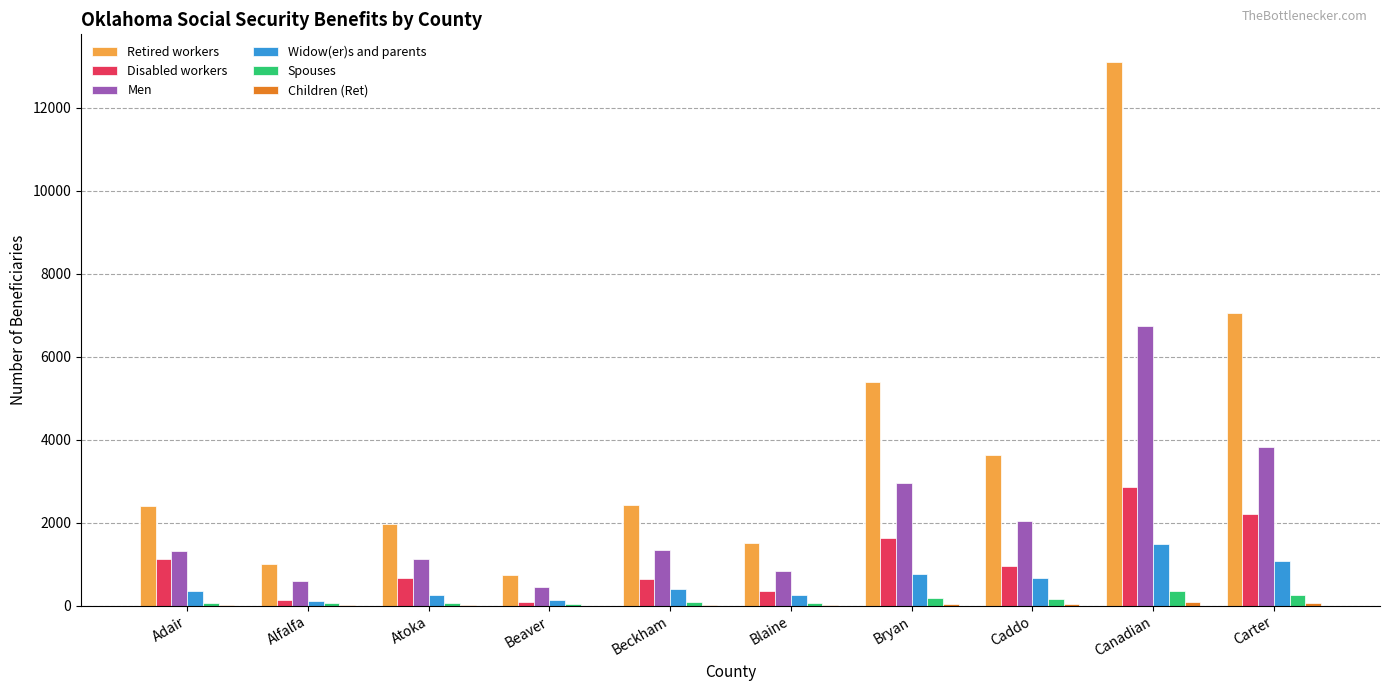

Which category has the highest value across all series?

Canadian